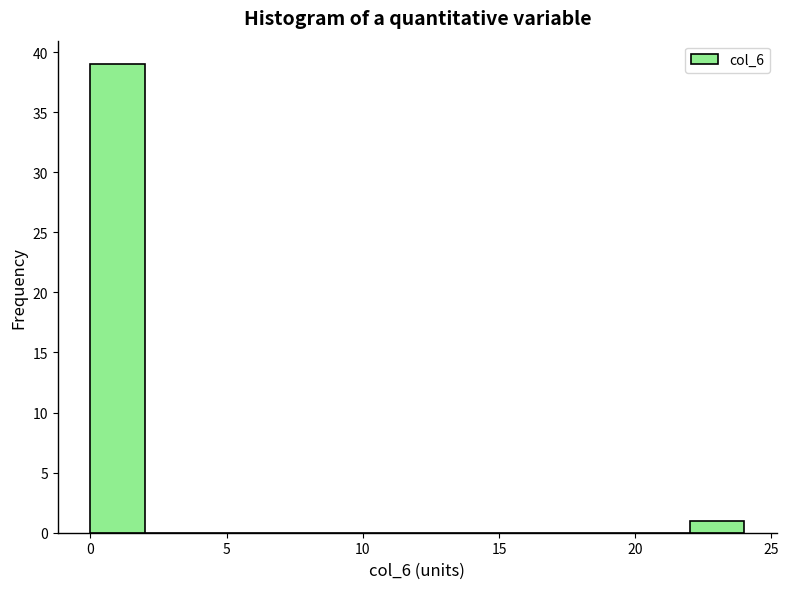

What is the height of the bar covering 0 to 2 on the x-axis? The values are not printed on the chart, so give them approximately, as read against the axis.

39